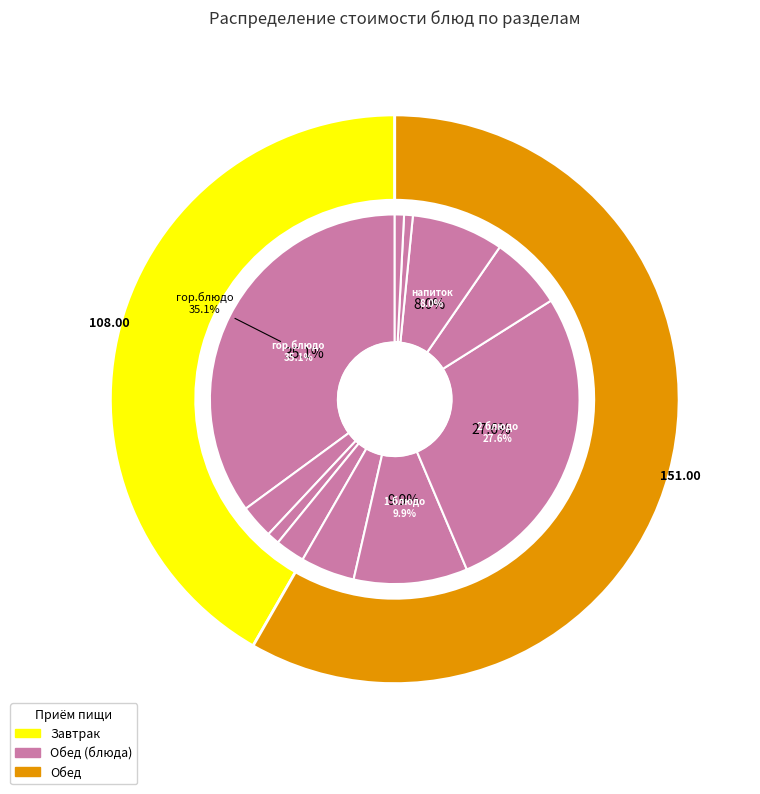

What is the change in value from хлеб to хлеб черн.?

-0.7